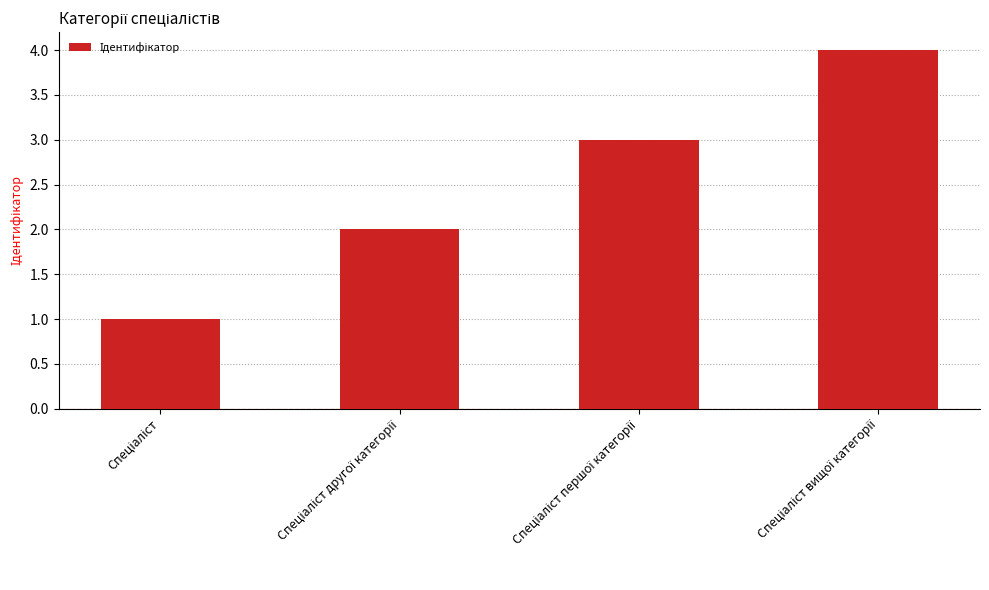

What is the greatest value displayed?

4